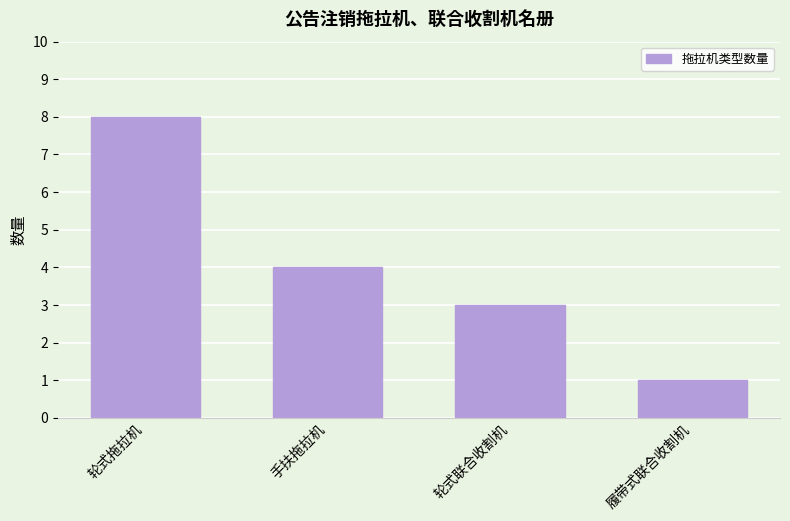

What is the ratio of the value at 轮式联合收割机 to the value at 轮式拖拉机?

0.4